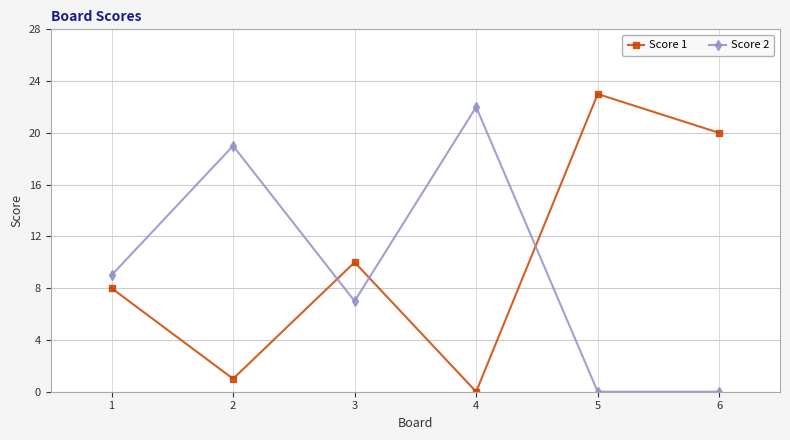

What is the sum of all Score 2 values?

57